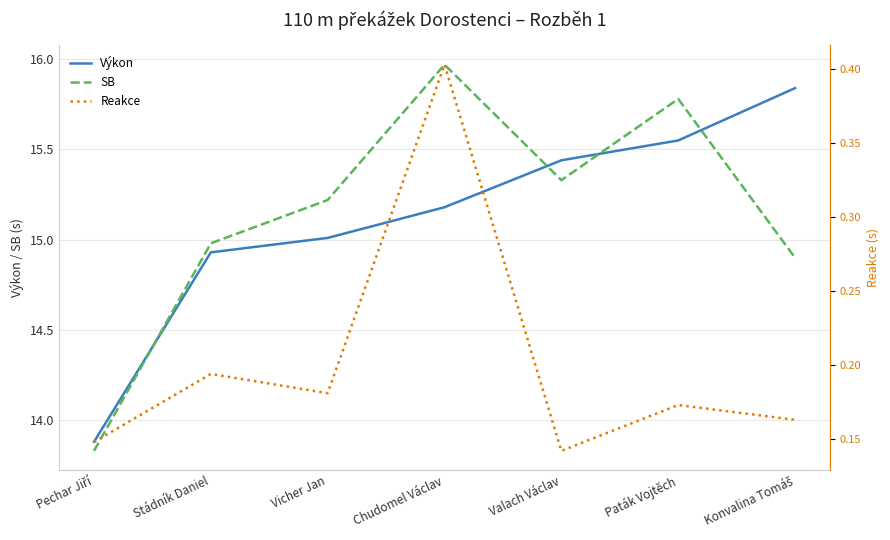

True or false: SB and Reakce intersect in this chart.

False